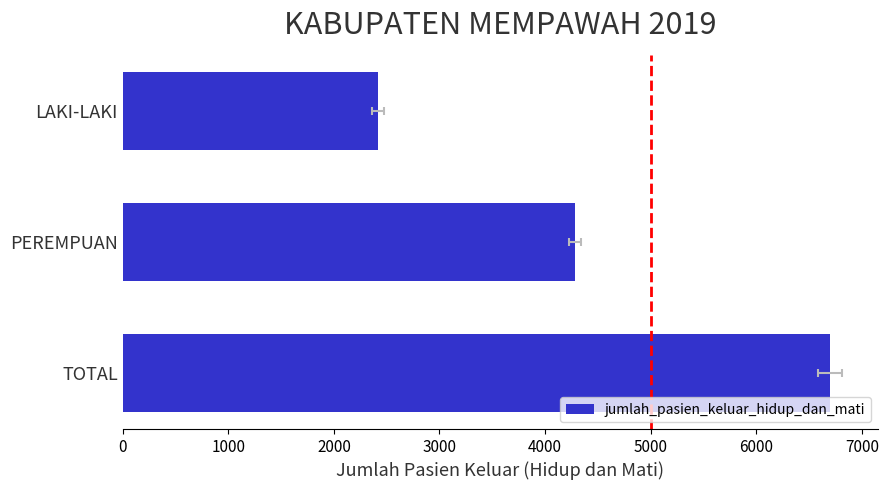

What is the difference between the second highest and minimum values?

1866